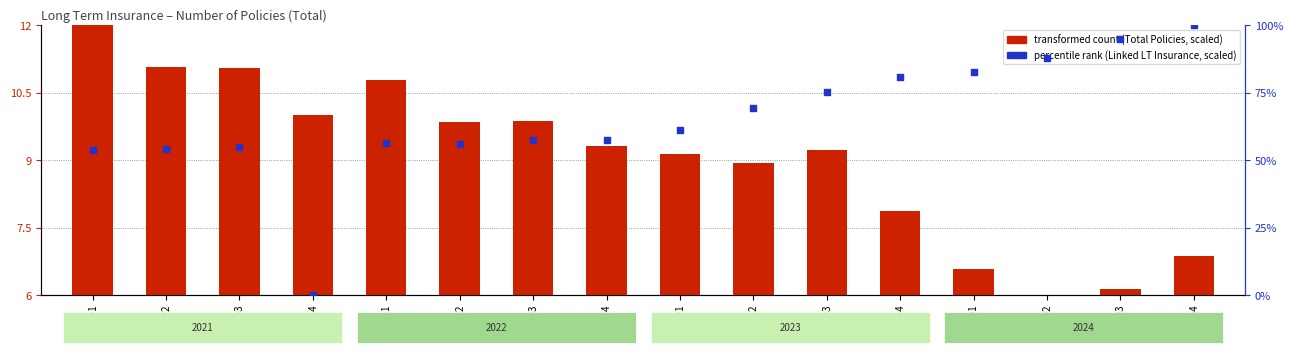

Which series has the largest total across all categories?

percentile rank within the sample